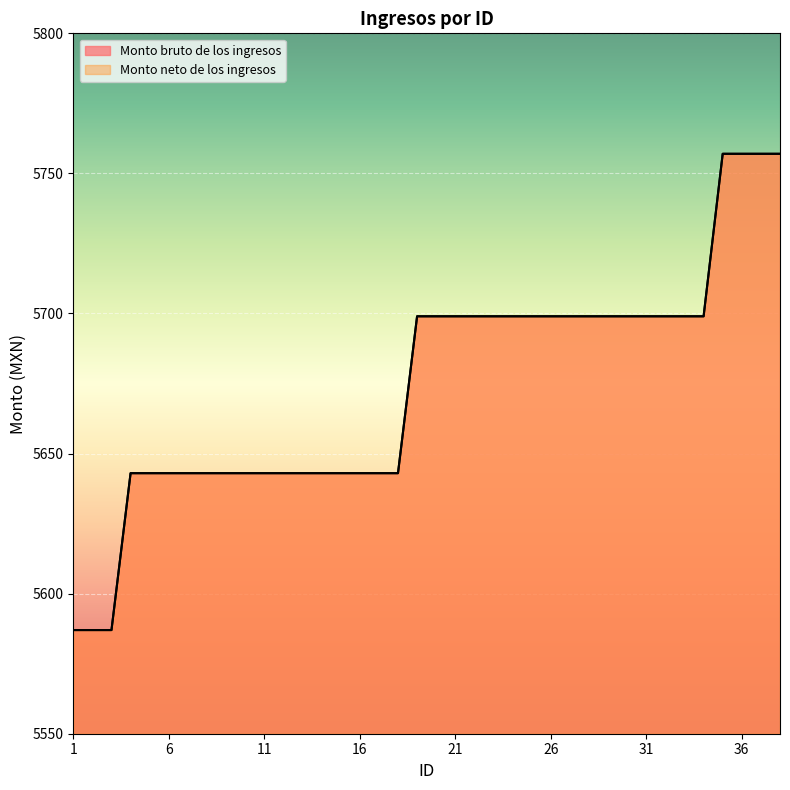

Is the value of Monto neto de los ingresos at 25 greater than the value of Monto bruto de los ingresos at 29?

No